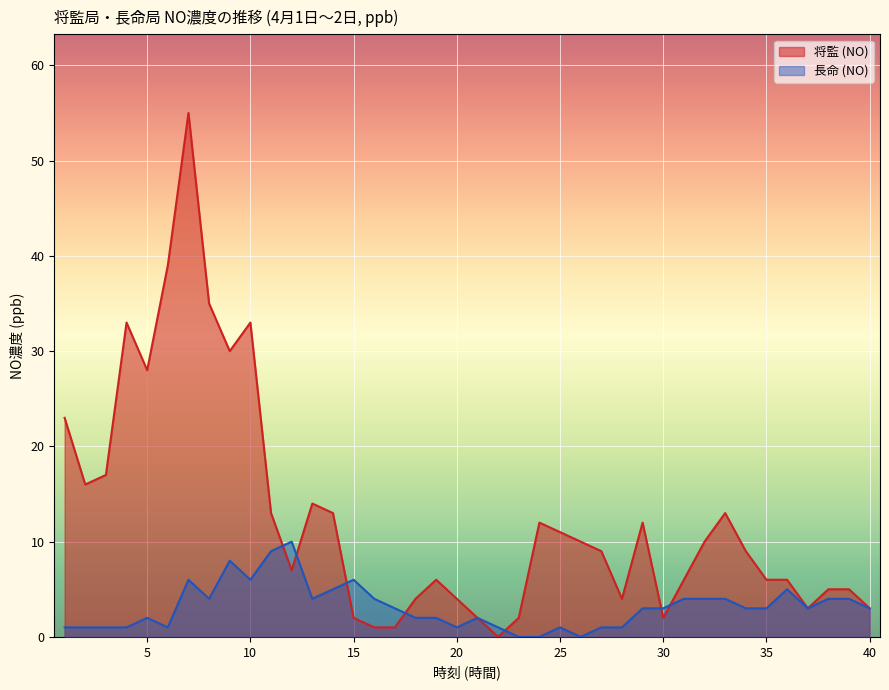

Is it true that 将監 (NO) equals 7 at 38?

False